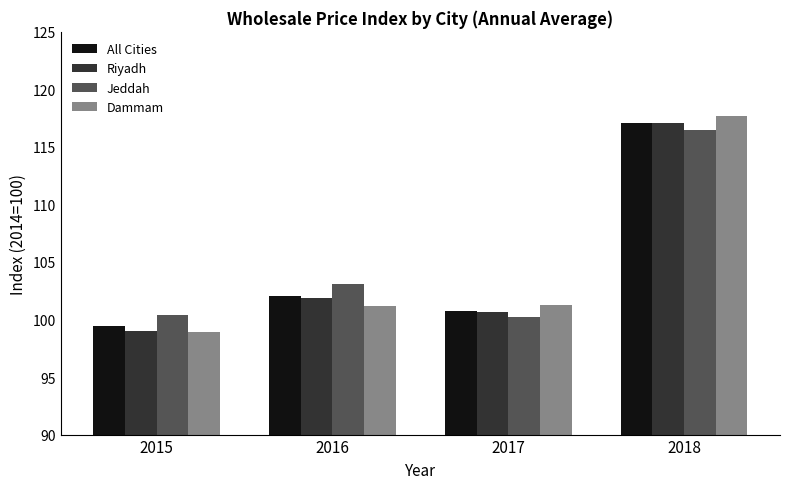

Which series changed the most between 2015 and 2016?

Riyadh